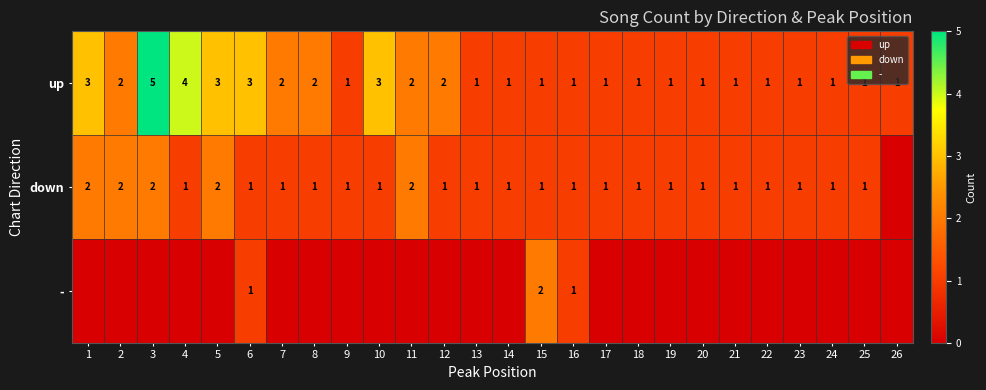

At how many categories does at least one series exceed 4?

1